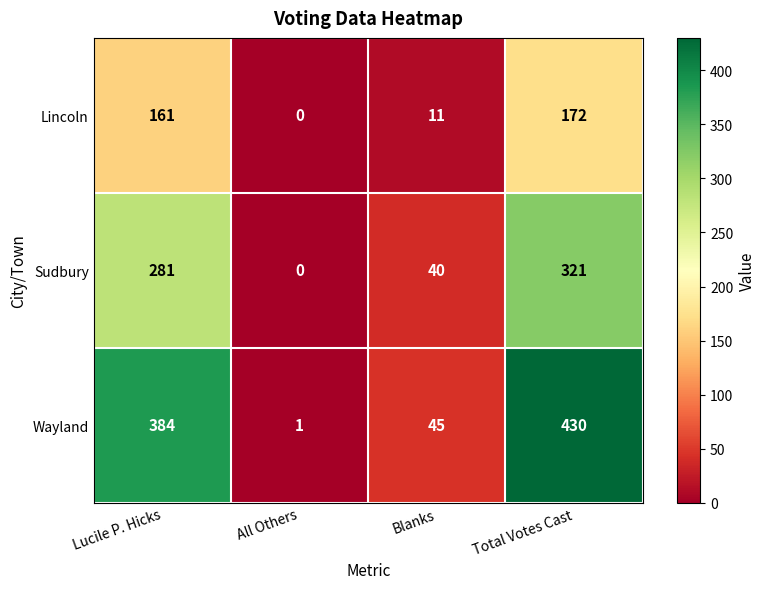

Which category has the highest value across all series?

Total Votes Cast